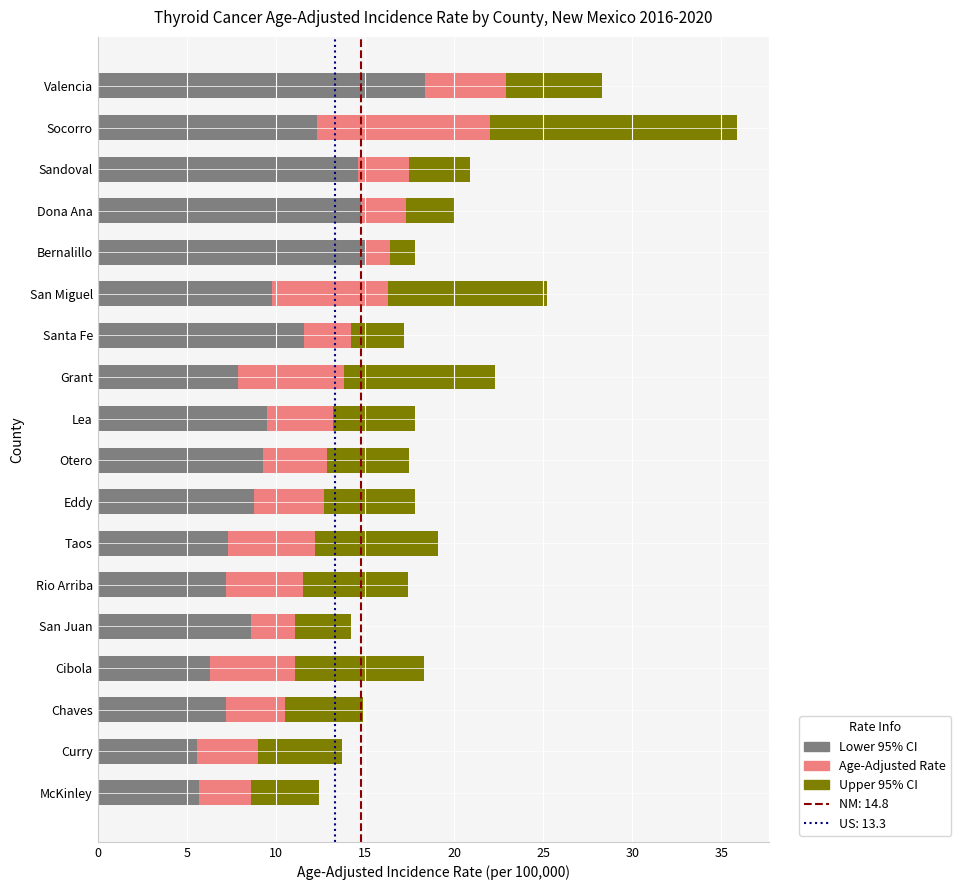

Which category has the highest value in the Lower 95% CI series?

Valencia